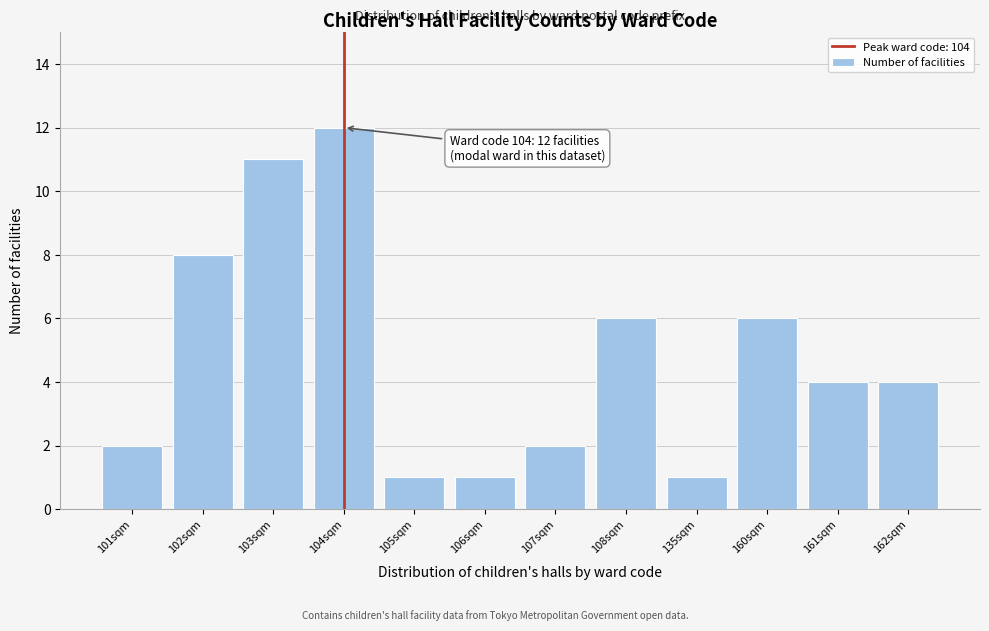

Reading left to right, what are all the values shown in this chart?

101sqm=2	102sqm=8	103sqm=11	104sqm=12	105sqm=1	106sqm=1	107sqm=2	108sqm=6	135sqm=1	160sqm=6	161sqm=4	162sqm=4